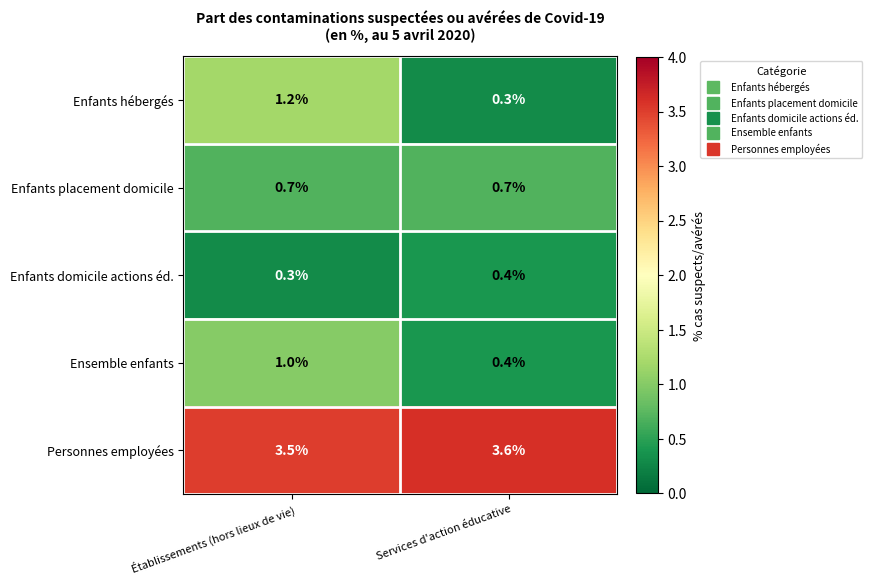

At how many categories does at least one series exceed 1?

2